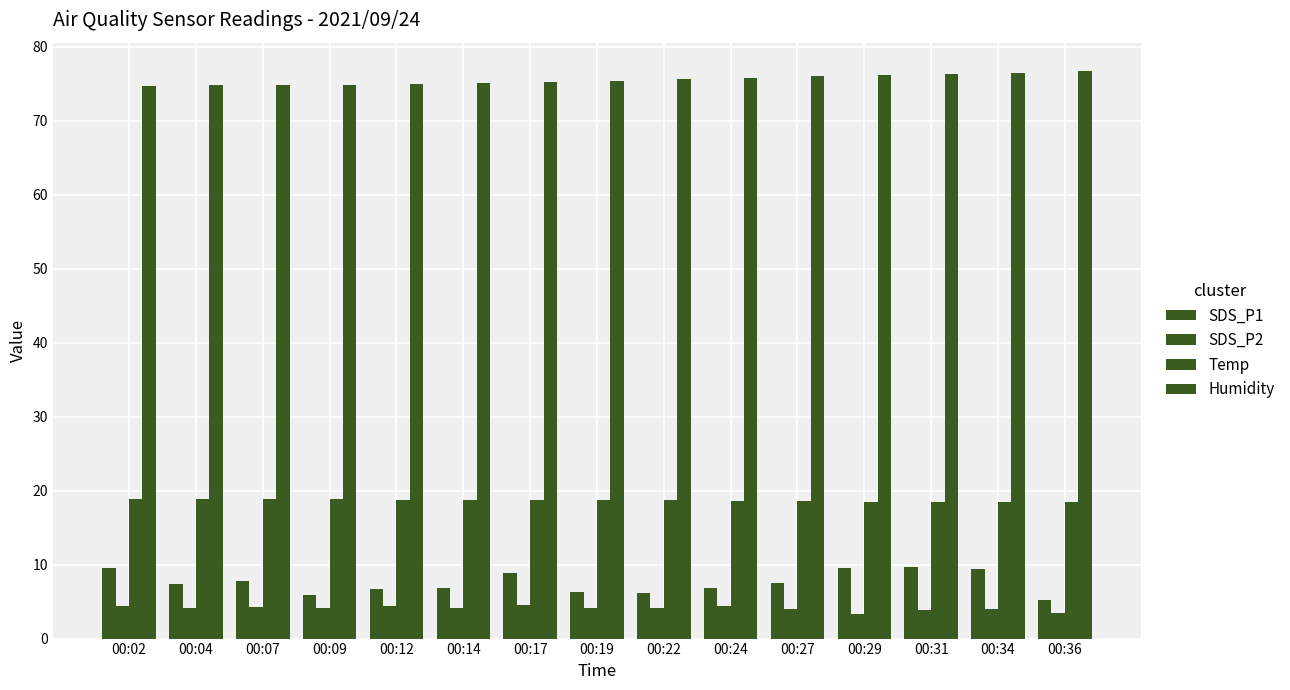

Is the value of SDS_P1 at 00:27 greater than the value of Humidity at 00:14?

No